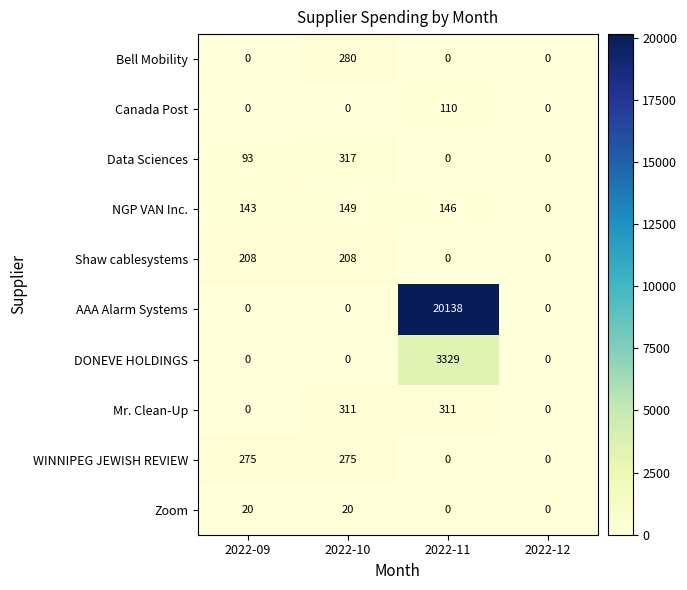

What is the difference between the highest and lowest values at 2022-11?

20138